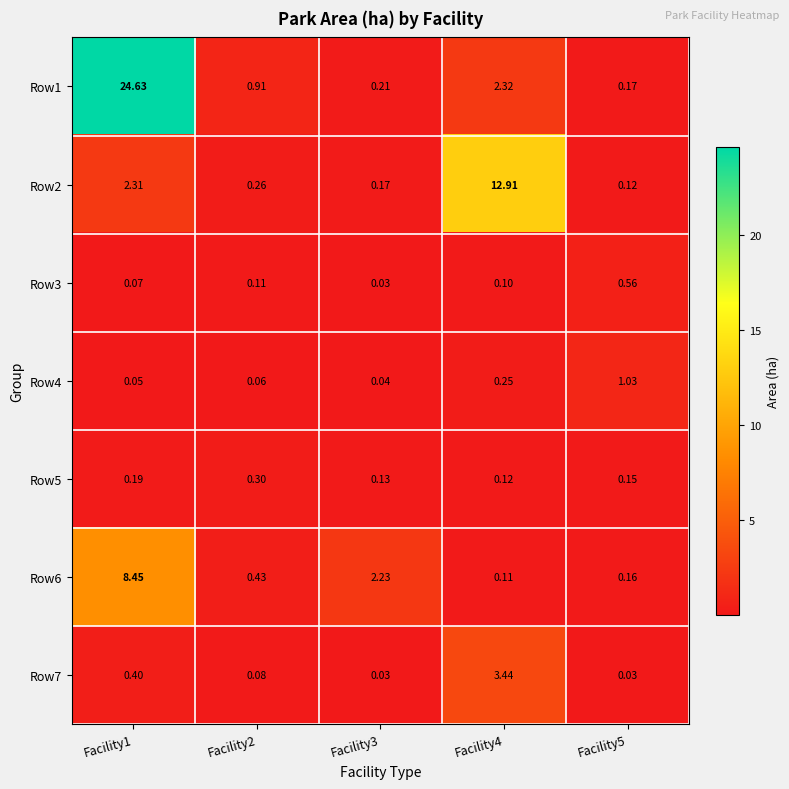

Is the value of Row5 at Facility5 greater than the value of Row2 at Facility4?

No